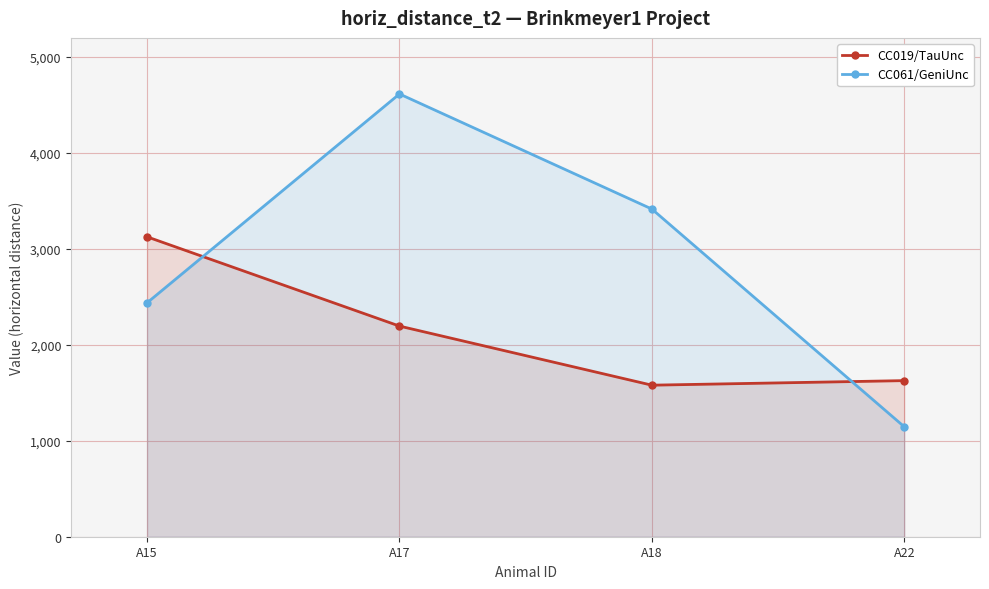

What are all the series names shown in the legend?

CC019/TauUnc, CC061/GeniUnc